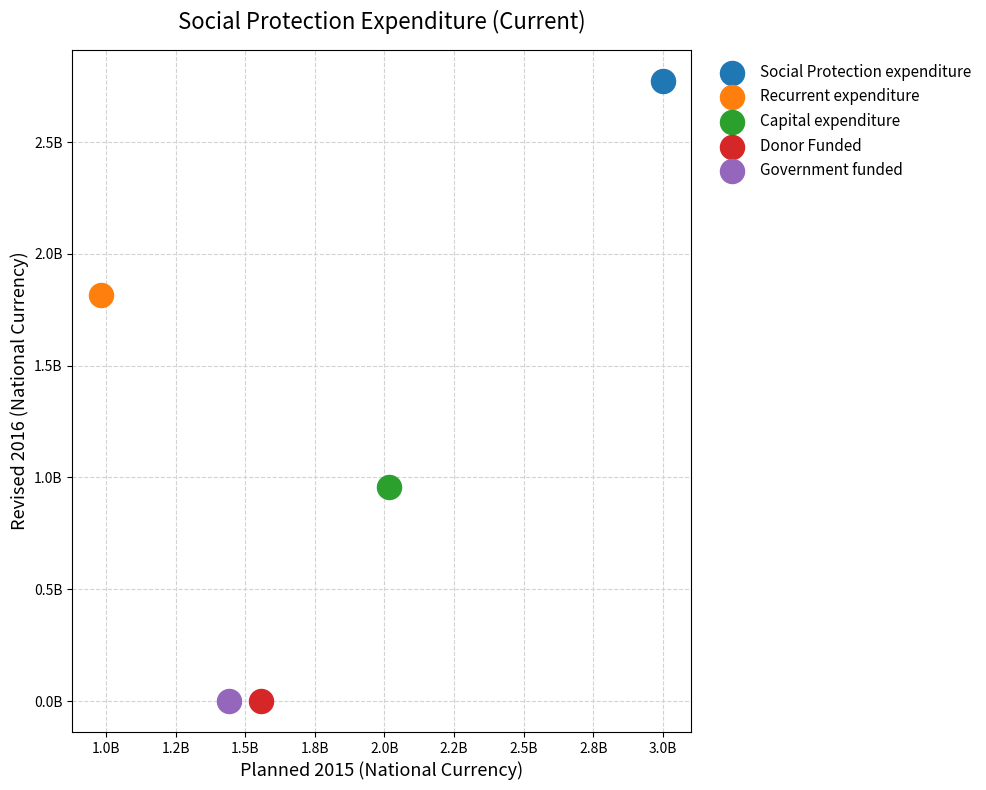

Which series contains the highest Y value?

Social Protection expenditure